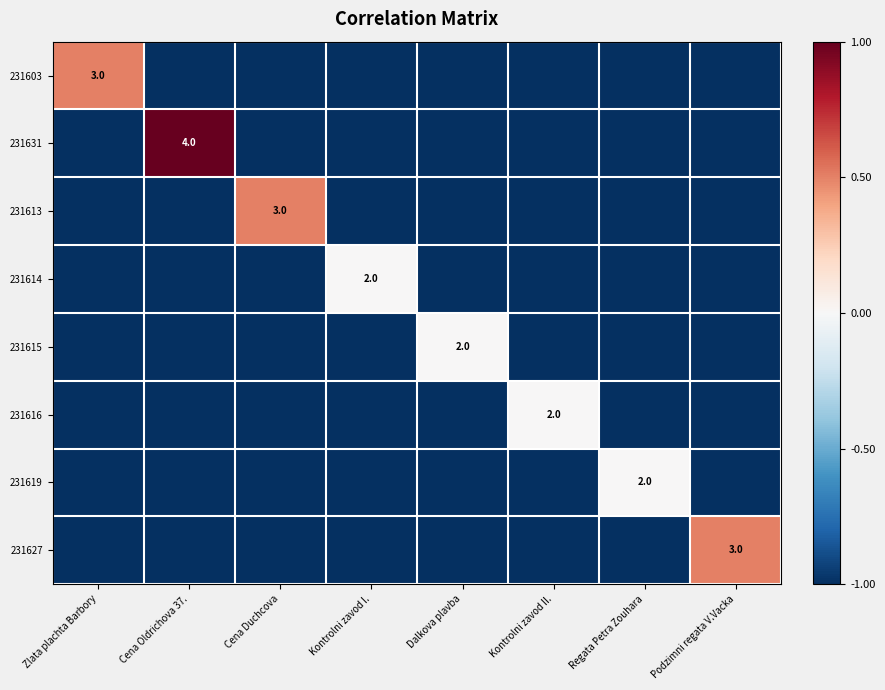

True or false: 231631 has a value of 6 at Cena Oldrichova 37..

False